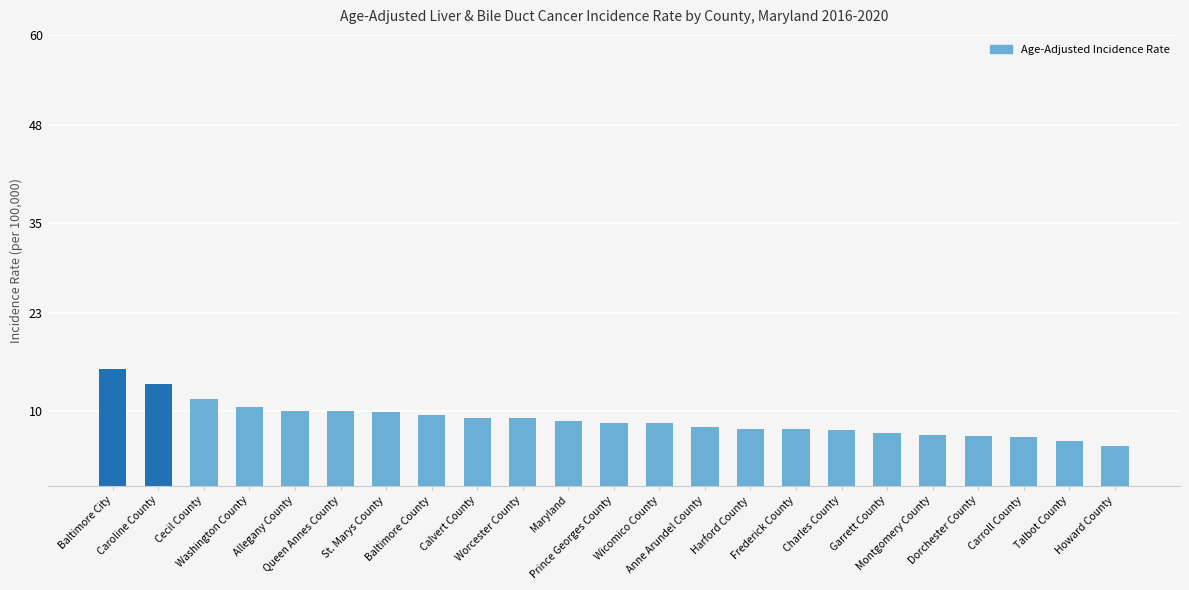

The chart shows a value of 3.0 at Queen Annes County. True or false?

False